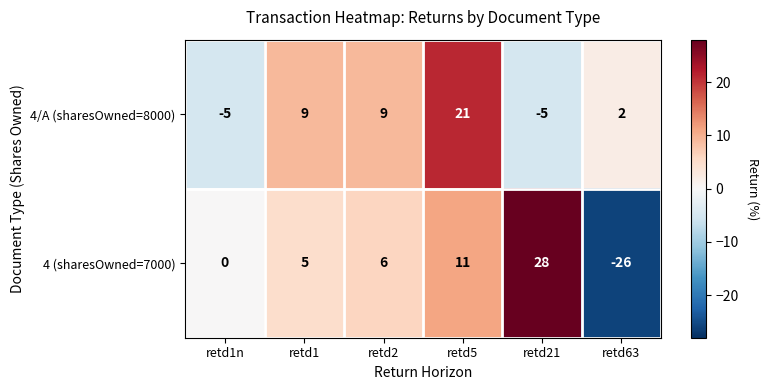

Which category has the highest value across all series?

retd21